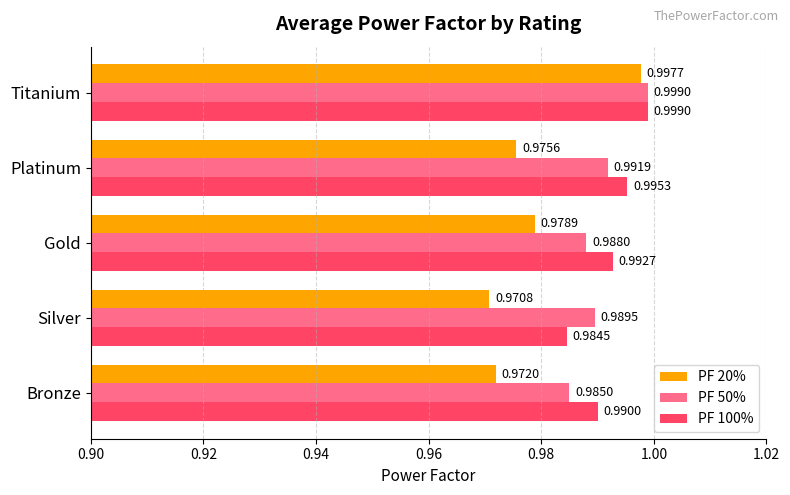

How many categories are shown in the chart?

5